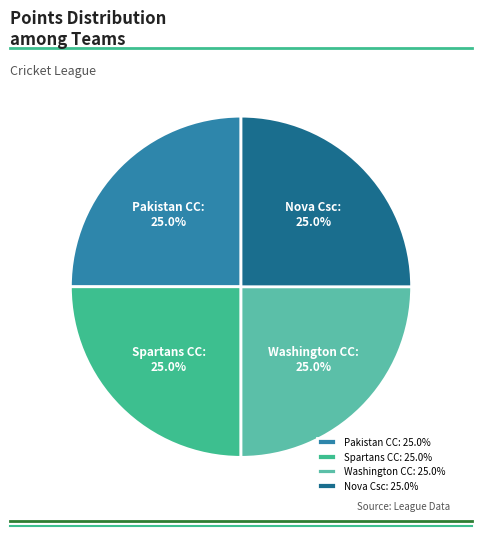

How many segments does this pie chart have?

4